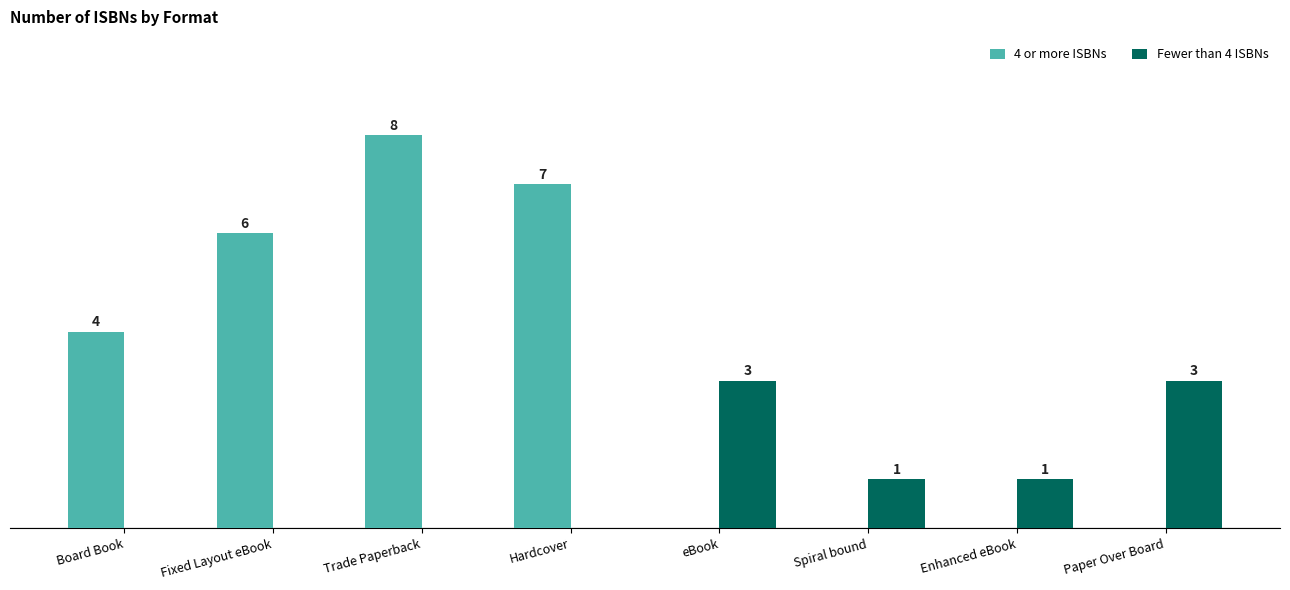

Which series changed the most between Spiral bound and Paper Over Board?

Fewer than 4 ISBNs